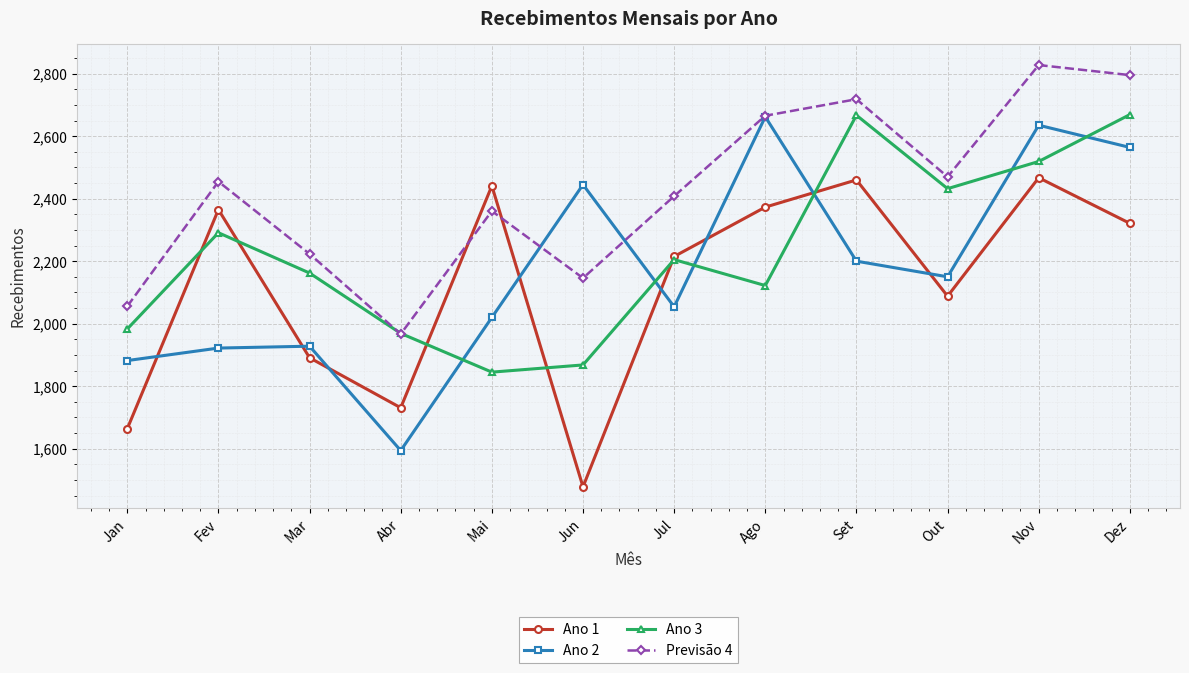

How many times do Previsão 4 and Ano 1 cross each other?

2